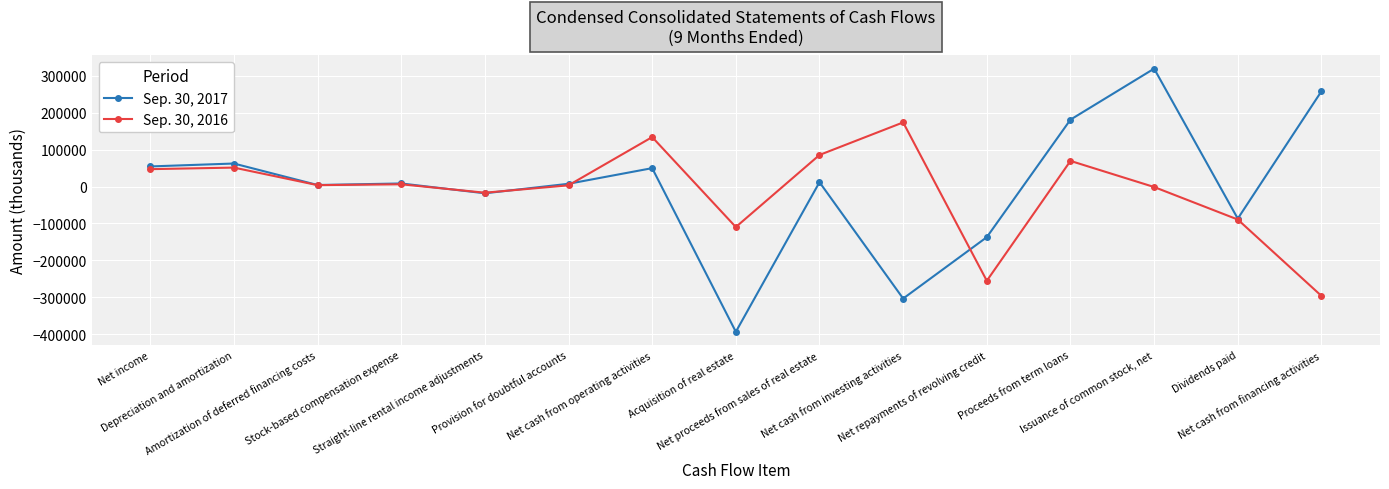

Read the Sep. 30, 2016 value at Stock-based compensation expense.

6137